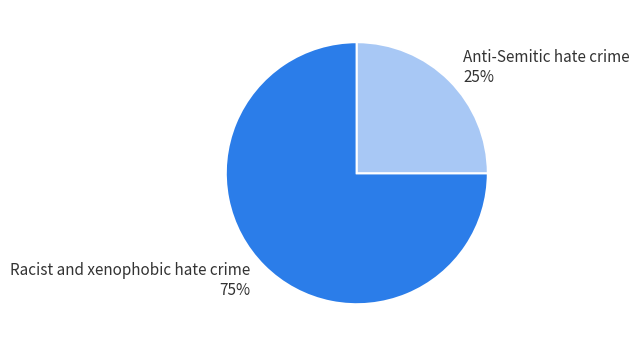

Rank the categories by value from highest to lowest.

Racist and xenophobic hate crime, Anti-Semitic hate crime